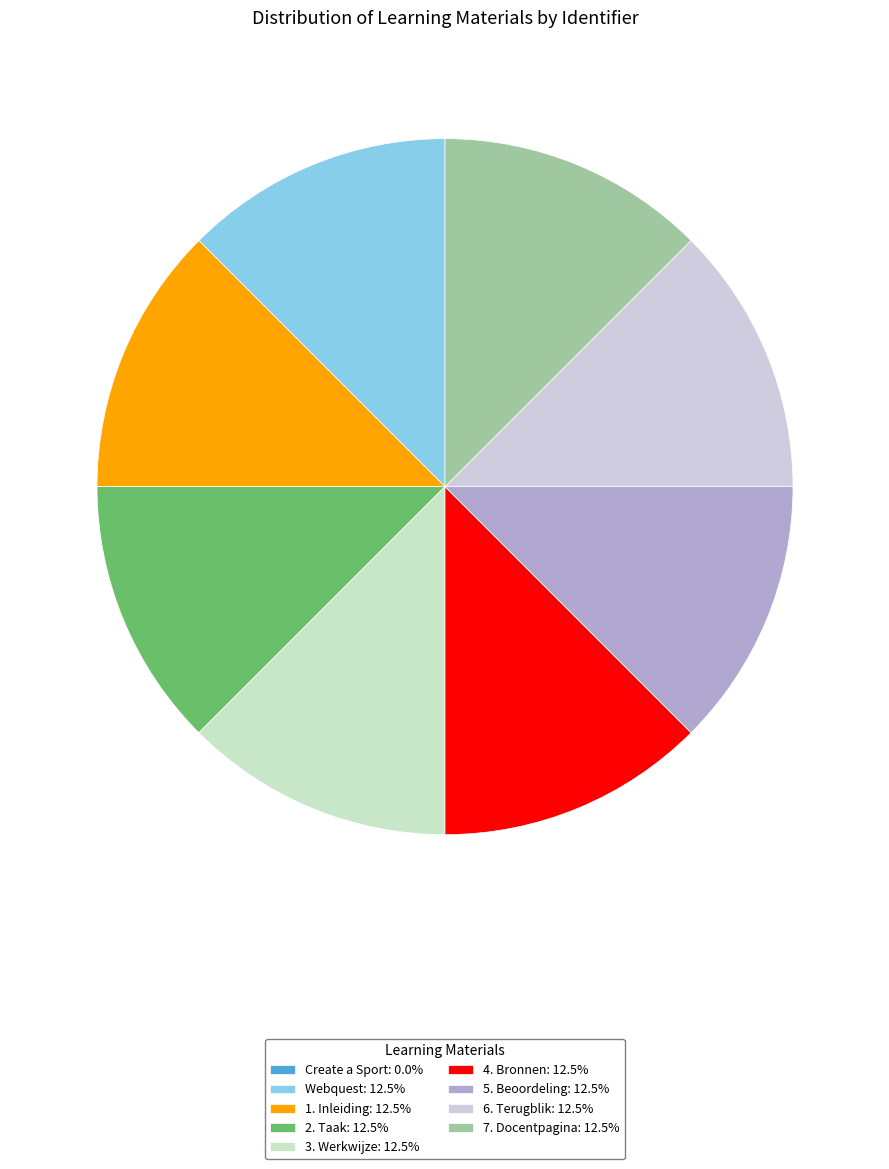

What is the ratio of the value at 7. Docentpagina to the value at 6. Terugblik?

1.0